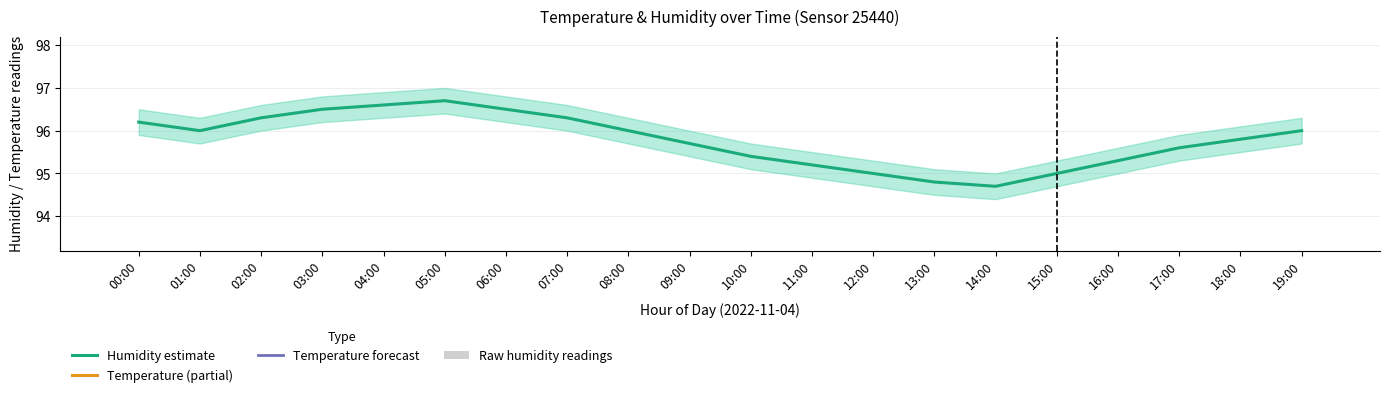

True or false: Humidity estimate has a value of 58.7 at 08:00.

False